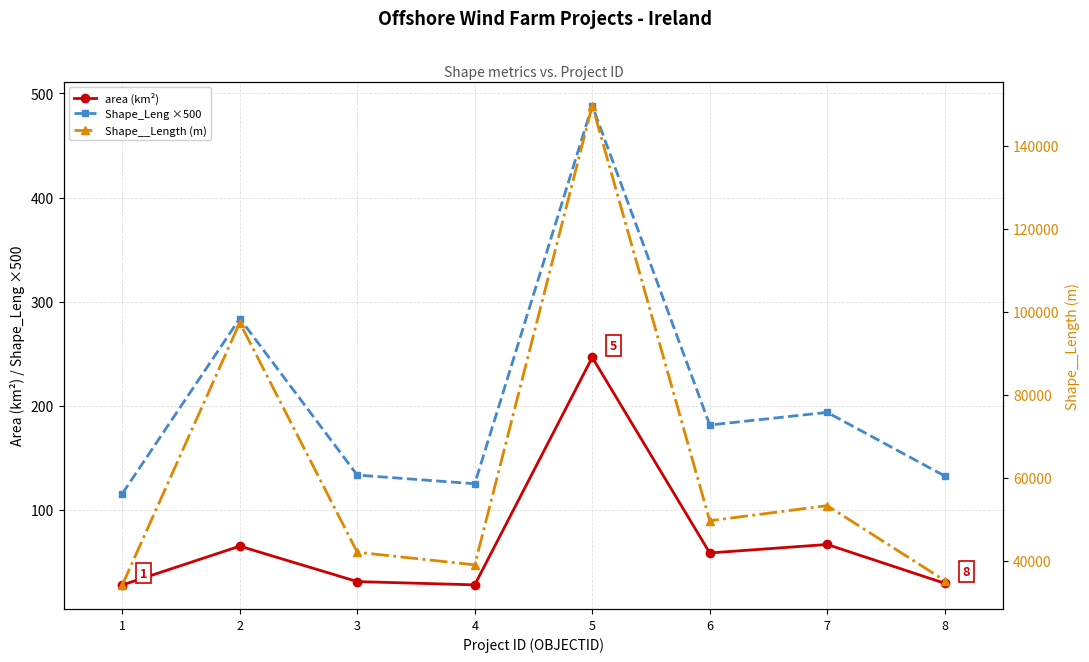

Between 7 and 8, which series saw the biggest shift?

Shape__Length (m)